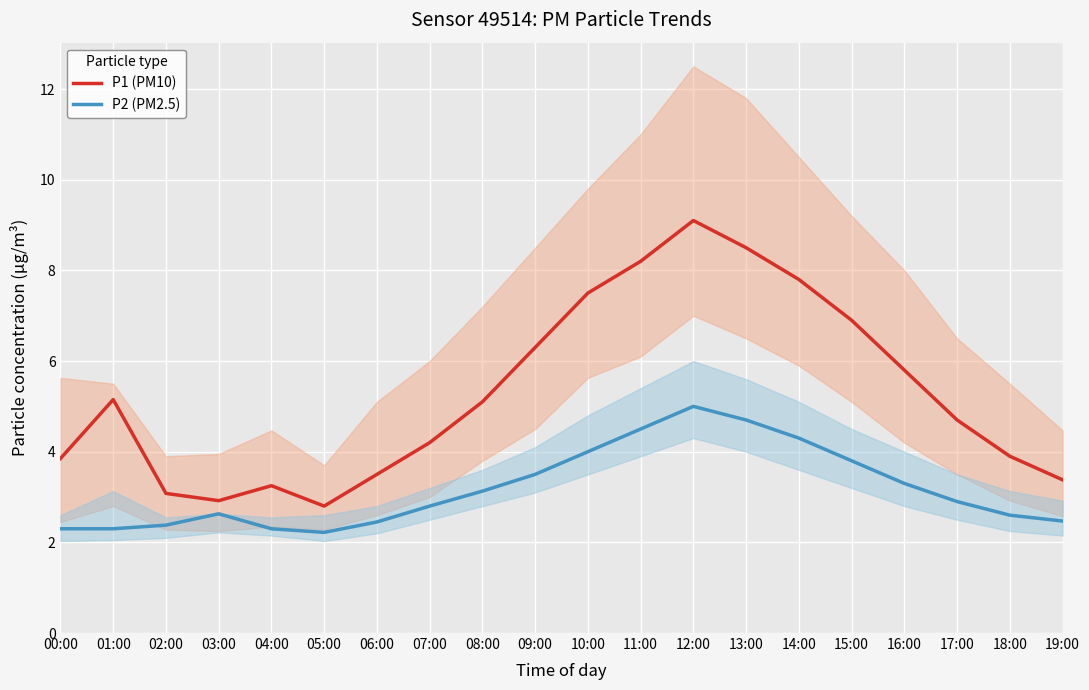

At 05:00, list the series in order from smallest to largest.

P2 (PM2.5), P1 (PM10)